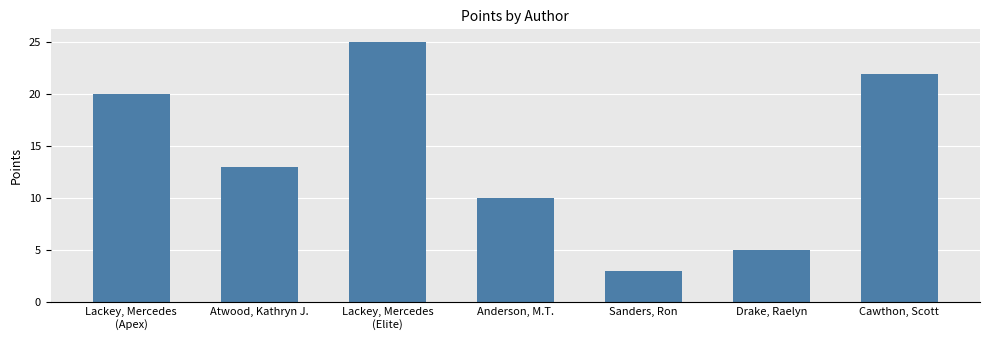

List the labels in order of value, largest first.

Lackey, Mercedes
(Elite), Cawthon, Scott, Lackey, Mercedes
(Apex), Atwood, Kathryn J., Anderson, M.T., Drake, Raelyn, Sanders, Ron